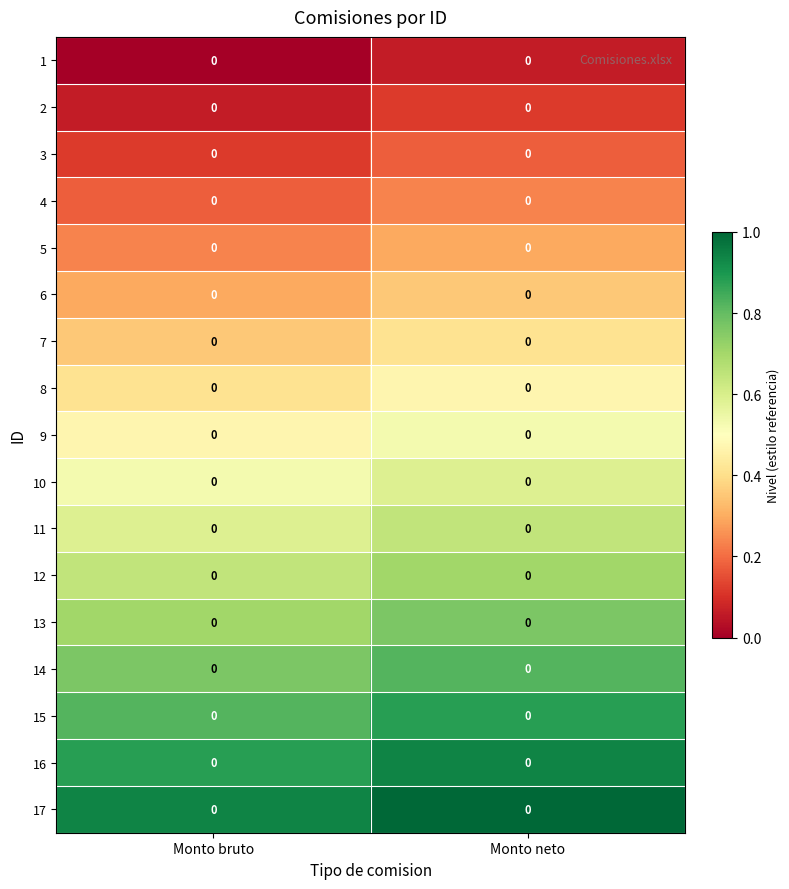

Rank the series at Monto bruto from highest to lowest value.

17, 16, 15, 14, 13, 12, 11, 10, 9, 8, 7, 6, 5, 4, 3, 2, 1